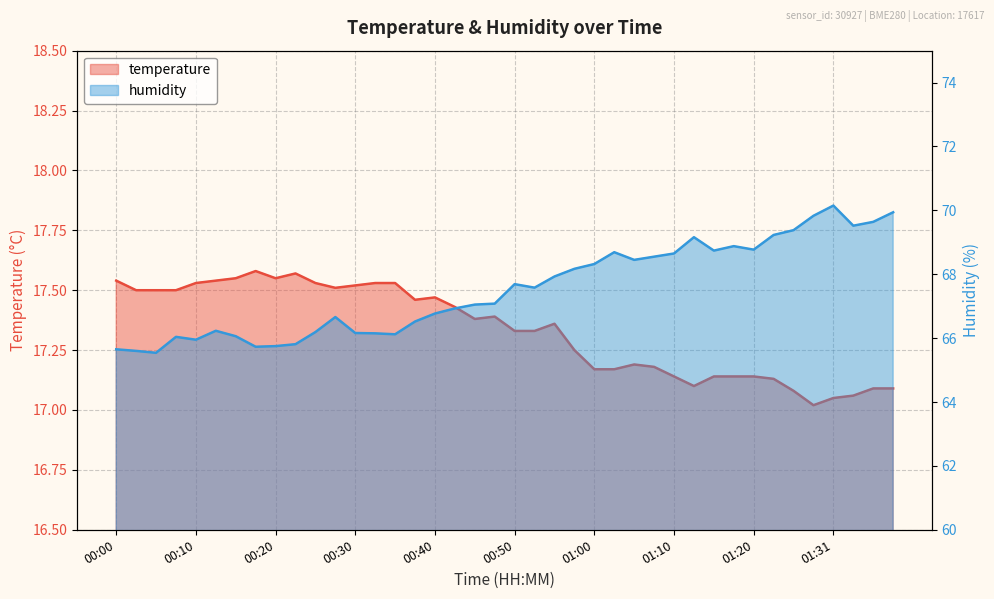

The humidity series shows 66.8 at 00:40. True or false?

True